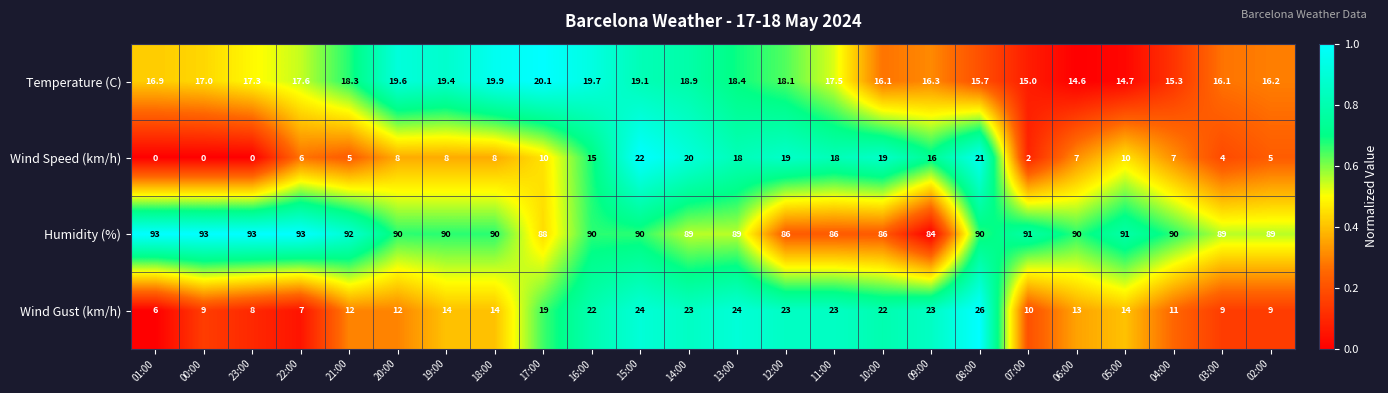

Where is Humidity (%) nearest to the value 88?

17:00